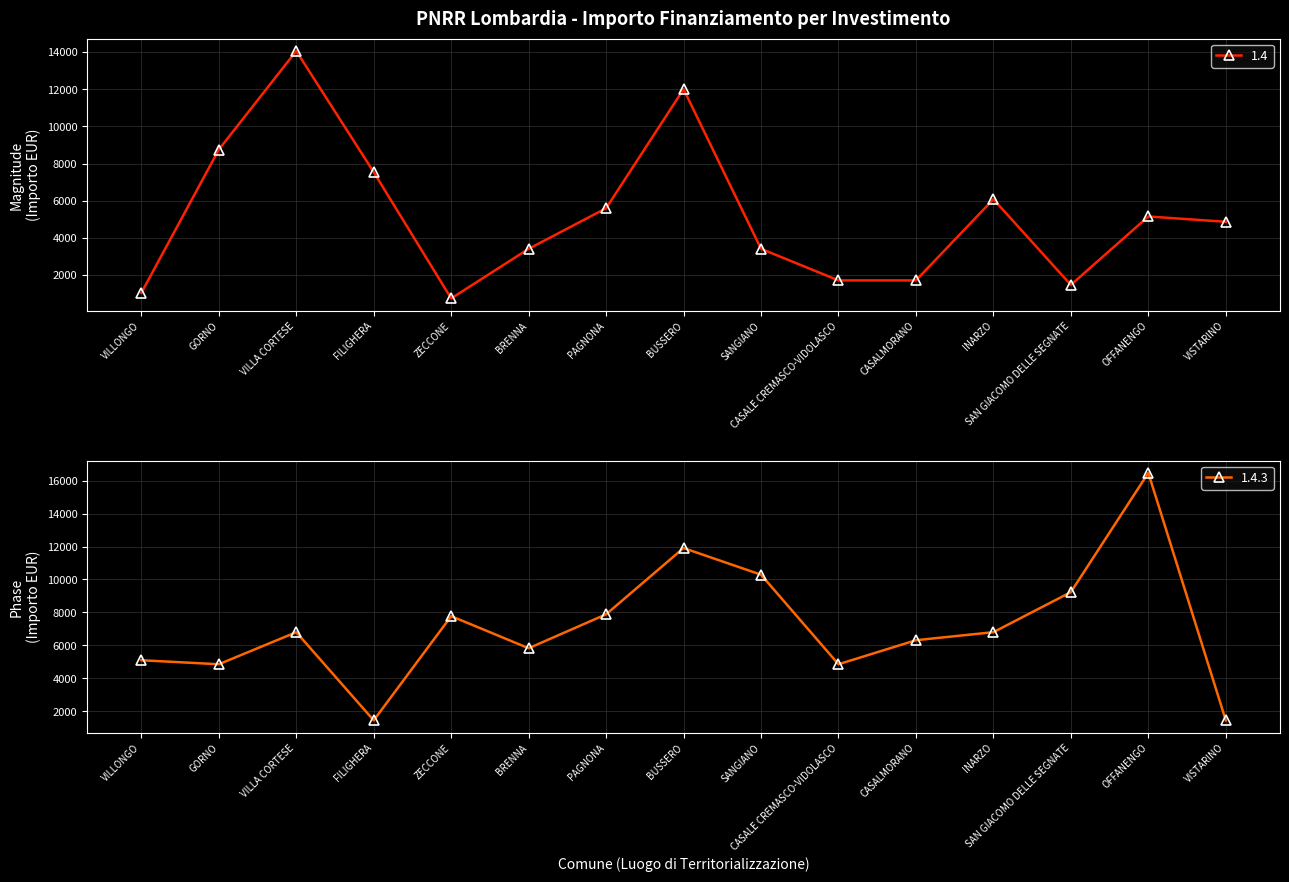

After their last crossing, which series has the higher values: 1.4.3 or 1.4?

1.4